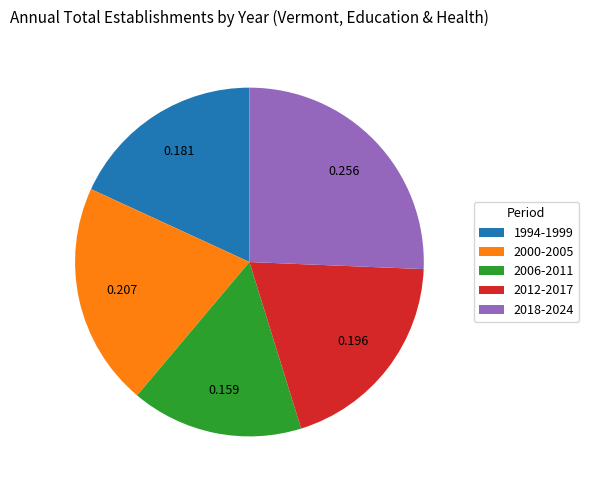

How many segments does this pie chart have?

5